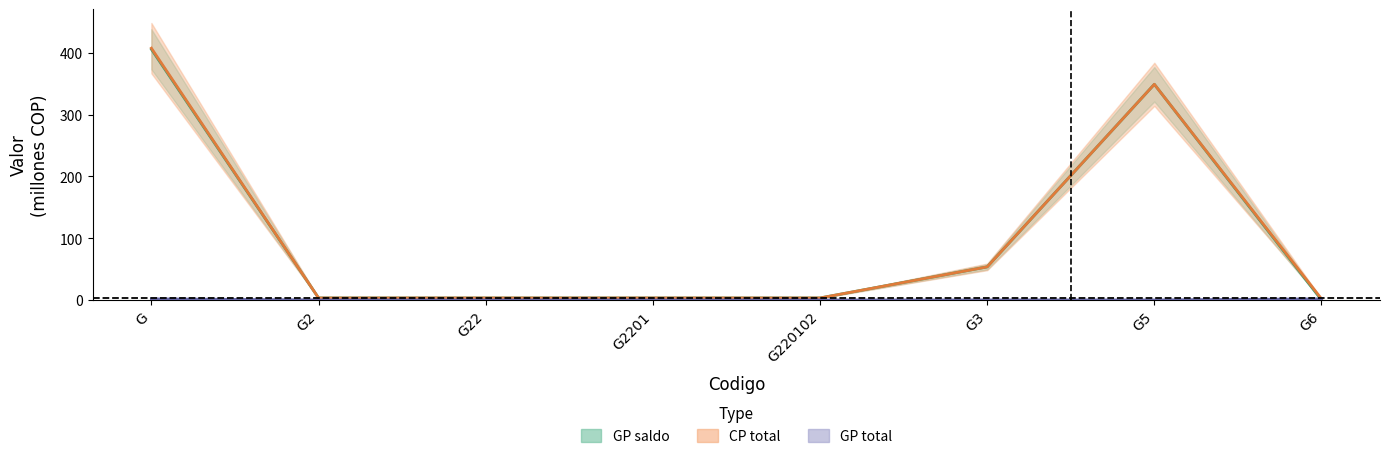

At which label does GP total reach its minimum?

G2